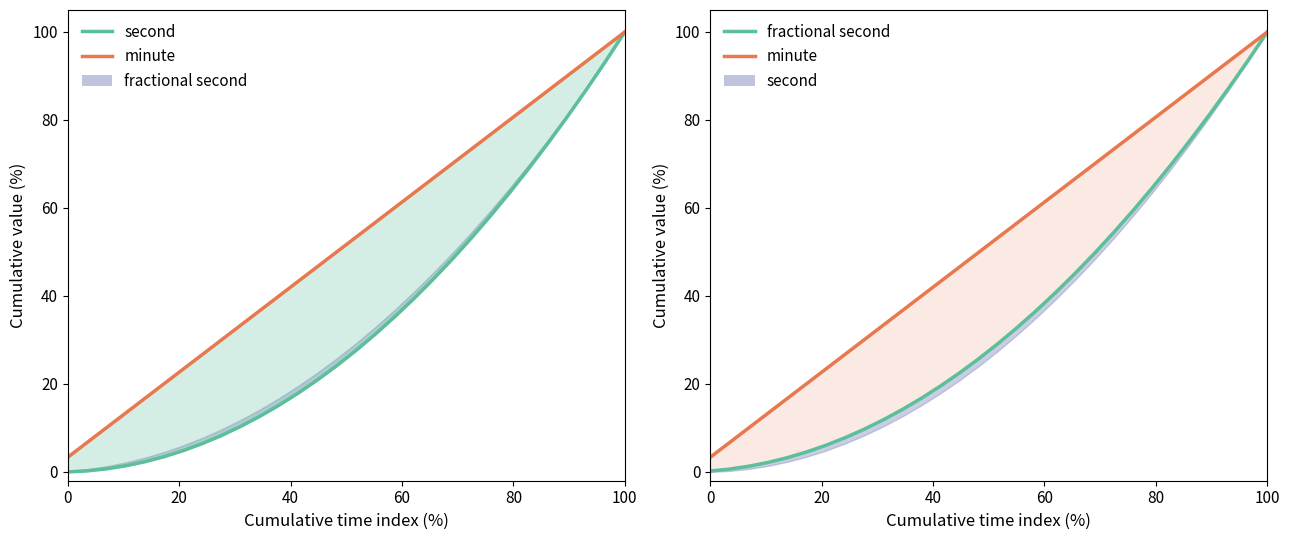

True or false: minute has a value of 29.1 at 14.

False